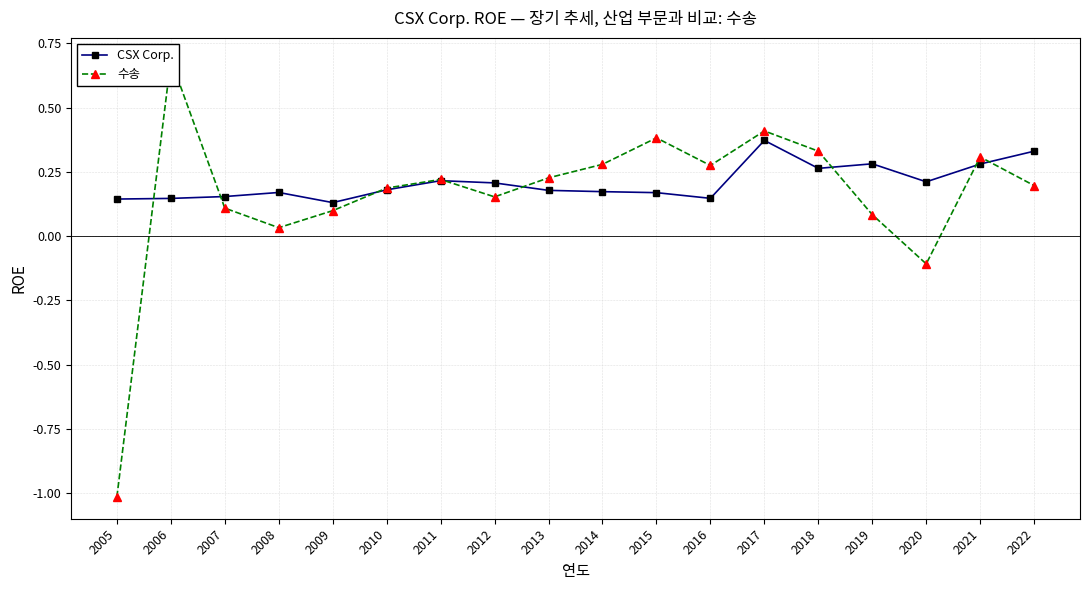

How many lines are shown in the chart?

2